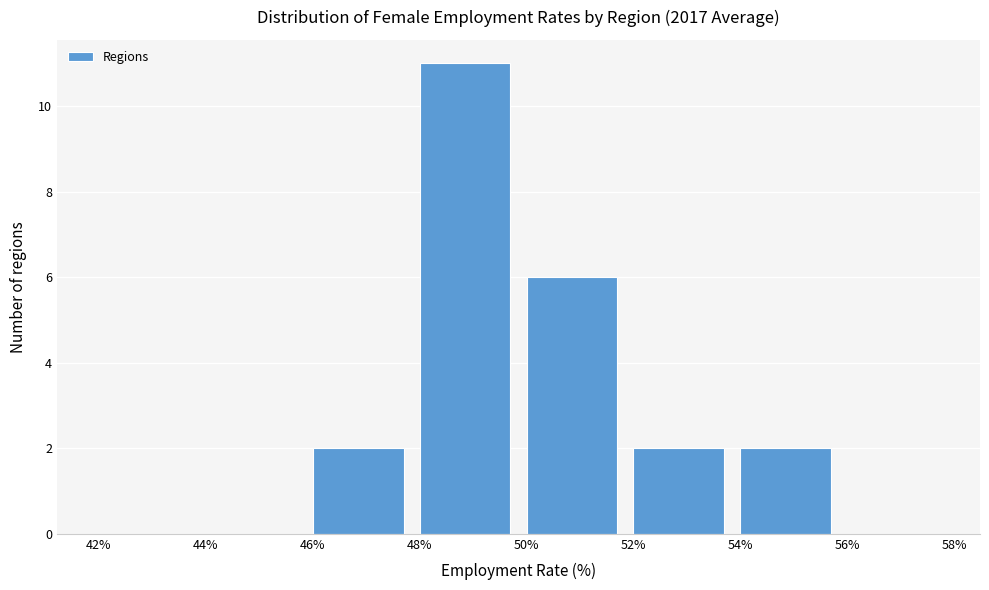

What is the height of the bar covering 46% to 48% on the x-axis? The values are not printed on the chart, so give them approximately, as read against the axis.

2